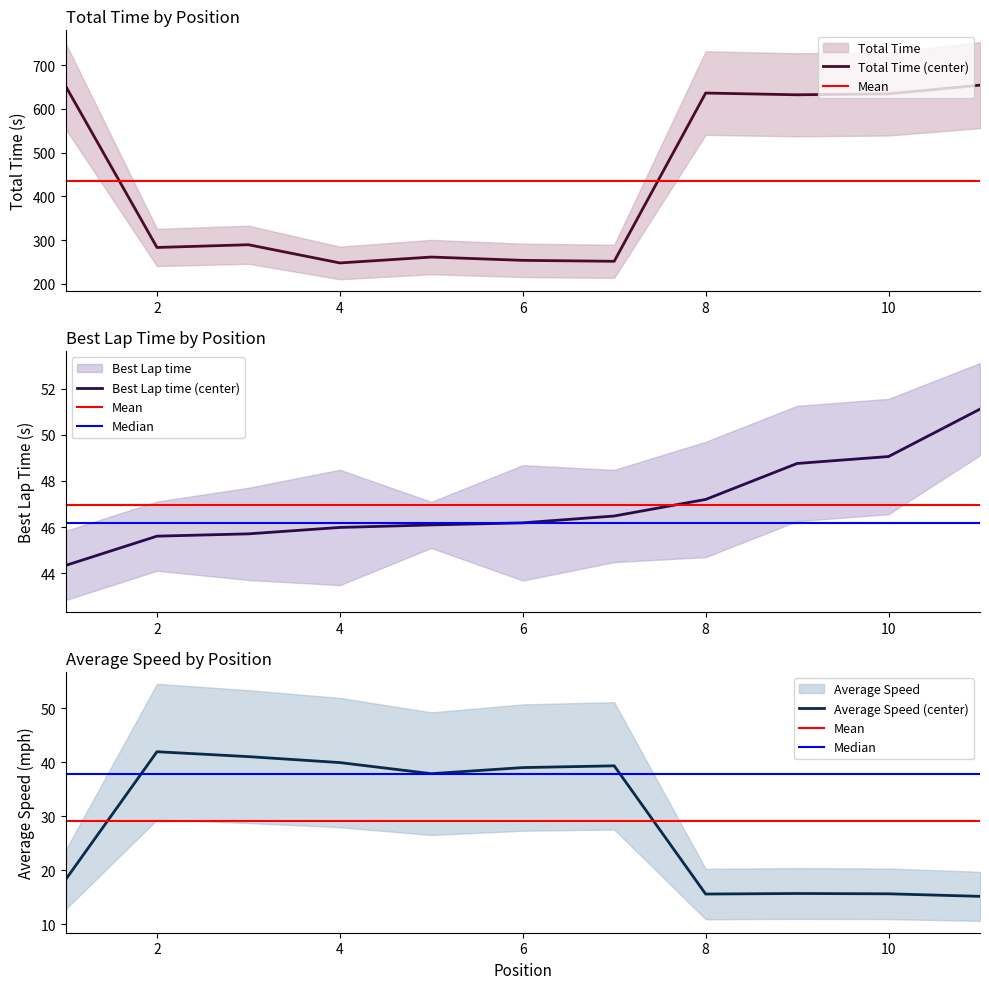

How many categories are shown in the chart?

11